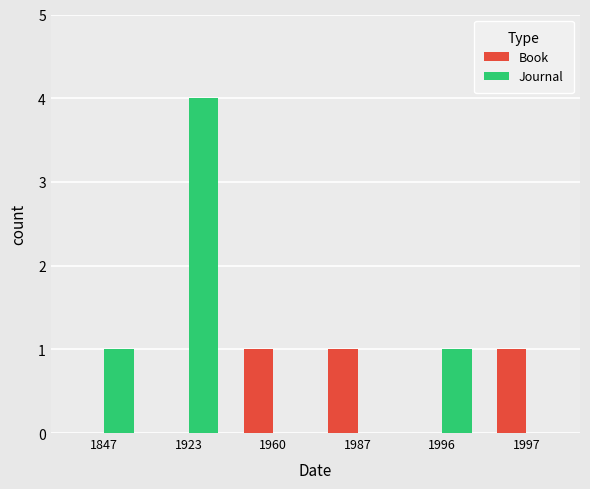

How many distinct data groups are displayed?

2